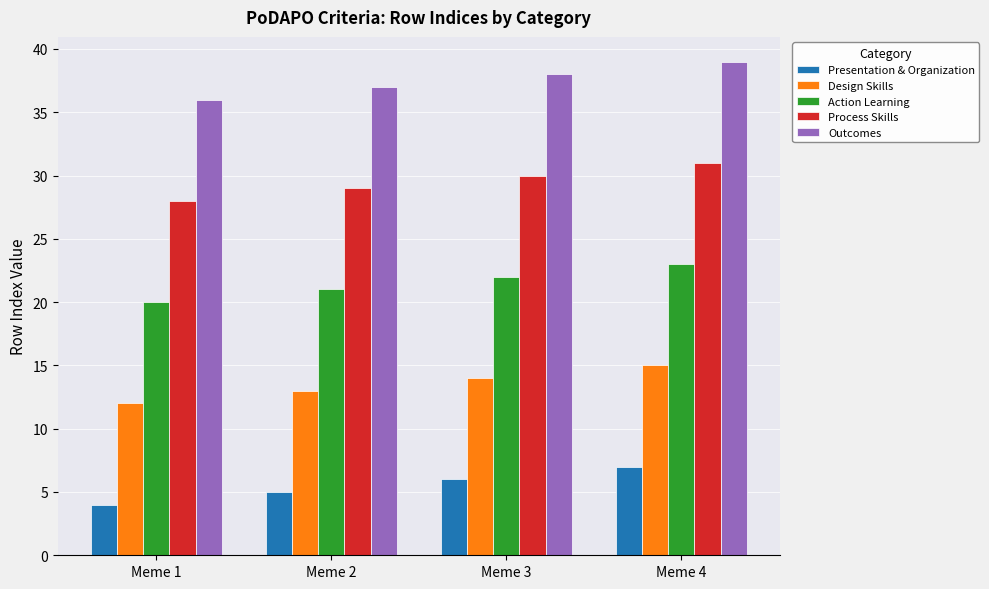

How many groups of bars are there?

4